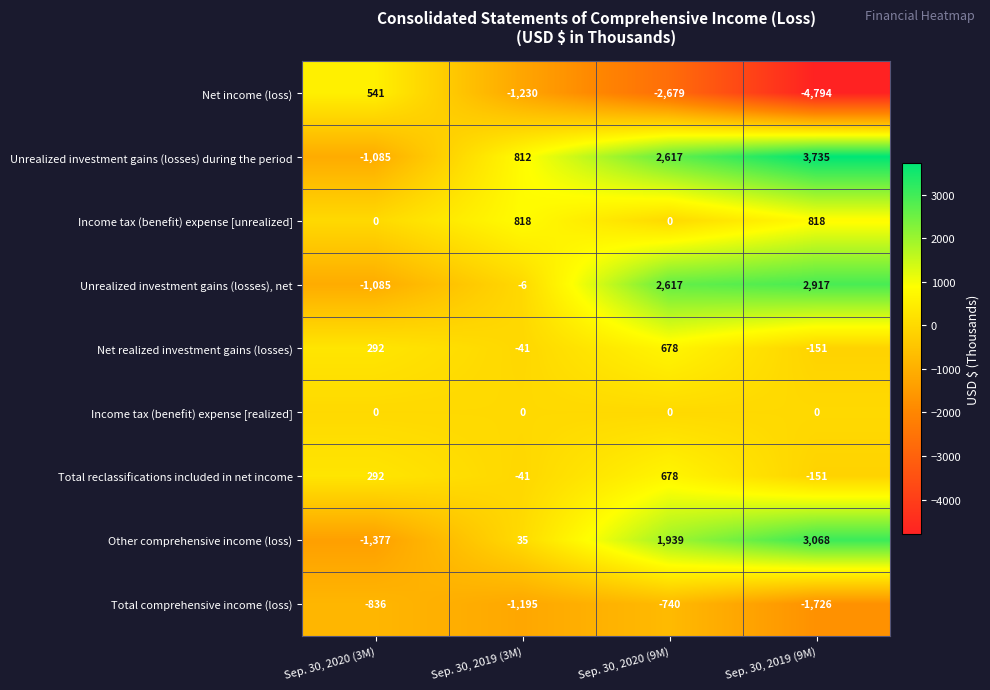

Between Sep. 30, 2019 (3M) and Sep. 30, 2019 (9M), which series saw the biggest shift?

Net income (loss)